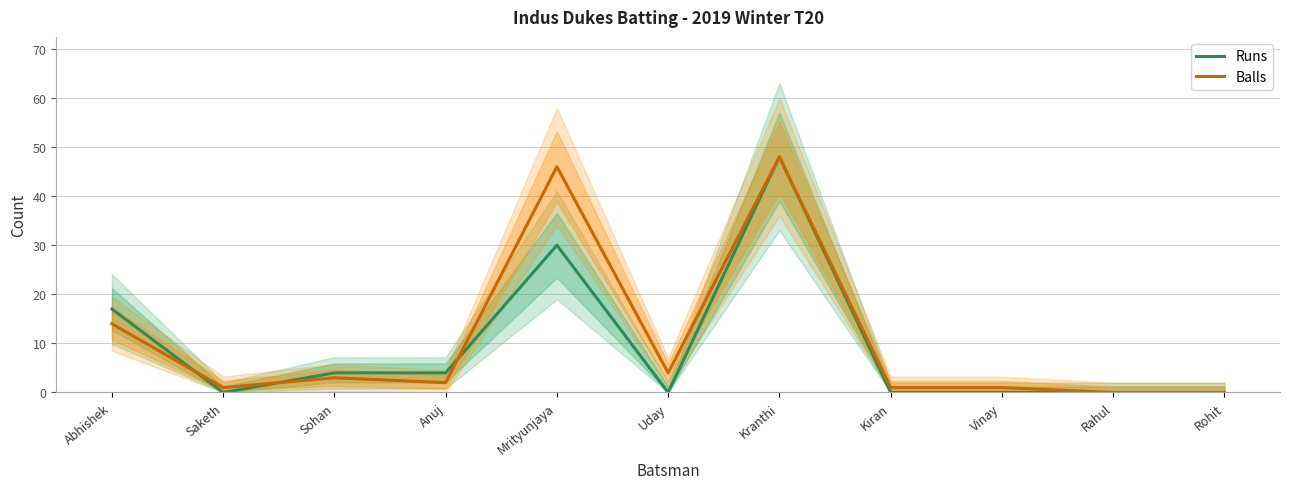

List the labels in order of Runs value, smallest first.

Saketh, Uday, Kiran, Vinay, Rahul, Rohit, Sohan, Anuj, Abhishek, Mrityunjaya, Kranthi